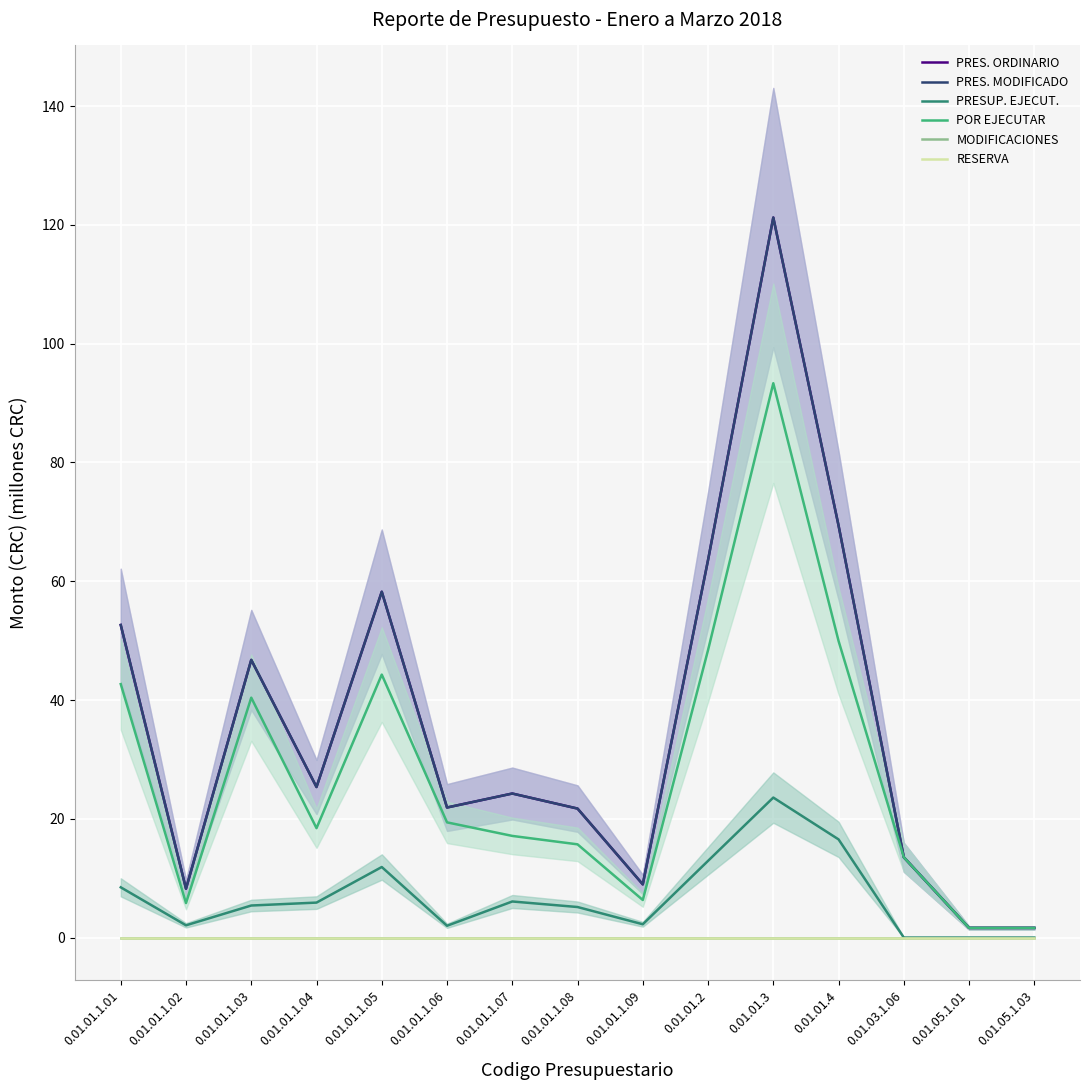

Reading left to right, extract all data points from this chart.

PRES. ORDINARIO: 0.01.01.1.01=52.6	0.01.01.1.02=8.2	0.01.01.1.03=46.8	0.01.01.1.04=25.4	0.01.01.1.05=58.2	0.01.01.1.06=21.9	0.01.01.1.07=24.3	0.01.01.1.08=21.7	0.01.01.1.09=9.0	0.01.01.2=63.6	0.01.01.3=121.2	0.01.01.4=69.4	0.01.03.1.06=13.5	0.01.05.1.01=1.6	0.01.05.1.03=1.6
PRES. MODIFICADO: 0.01.01.1.01=52.6	0.01.01.1.02=8.2	0.01.01.1.03=46.8	0.01.01.1.04=25.4	0.01.01.1.05=58.2	0.01.01.1.06=21.9	0.01.01.1.07=24.3	0.01.01.1.08=21.7	0.01.01.1.09=9.0	0.01.01.2=63.6	0.01.01.3=121.2	0.01.01.4=69.4	0.01.03.1.06=13.5	0.01.05.1.01=1.6	0.01.05.1.03=1.6
PRESUP. EJECUT.: 0.01.01.1.01=8.5	0.01.01.1.02=2.1	0.01.01.1.03=5.4	0.01.01.1.04=5.9	0.01.01.1.05=11.9	0.01.01.1.06=2.0	0.01.01.1.07=6.1	0.01.01.1.08=5.1	0.01.01.1.09=2.2	0.01.01.2=12.9	0.01.01.3=23.6	0.01.01.4=16.5	0.01.03.1.06=0.0	0.01.05.1.01=0.0	0.01.05.1.03=0.0
POR EJECUTAR: 0.01.01.1.01=42.7	0.01.01.1.02=5.8	0.01.01.1.03=40.4	0.01.01.1.04=18.4	0.01.01.1.05=44.3	0.01.01.1.06=19.4	0.01.01.1.07=17.1	0.01.01.1.08=15.7	0.01.01.1.09=6.3	0.01.01.2=48.4	0.01.01.3=93.3	0.01.01.4=49.9	0.01.03.1.06=13.5	0.01.05.1.01=1.6	0.01.05.1.03=1.6
MODIFICACIONES: 0.01.01.1.01=0.0	0.01.01.1.02=0.0	0.01.01.1.03=0.0	0.01.01.1.04=0.0	0.01.01.1.05=0.0	0.01.01.1.06=0.0	0.01.01.1.07=0.0	0.01.01.1.08=0.0	0.01.01.1.09=0.0	0.01.01.2=0.0	0.01.01.3=0.0	0.01.01.4=0.0	0.01.03.1.06=0.0	0.01.05.1.01=0.0	0.01.05.1.03=0.0
RESERVA: 0.01.01.1.01=0.0	0.01.01.1.02=0.0	0.01.01.1.03=0.0	0.01.01.1.04=0.0	0.01.01.1.05=0.0	0.01.01.1.06=0.0	0.01.01.1.07=0.0	0.01.01.1.08=0.0	0.01.01.1.09=0.0	0.01.01.2=0.0	0.01.01.3=0.0	0.01.01.4=0.0	0.01.03.1.06=0.0	0.01.05.1.01=0.0	0.01.05.1.03=0.0